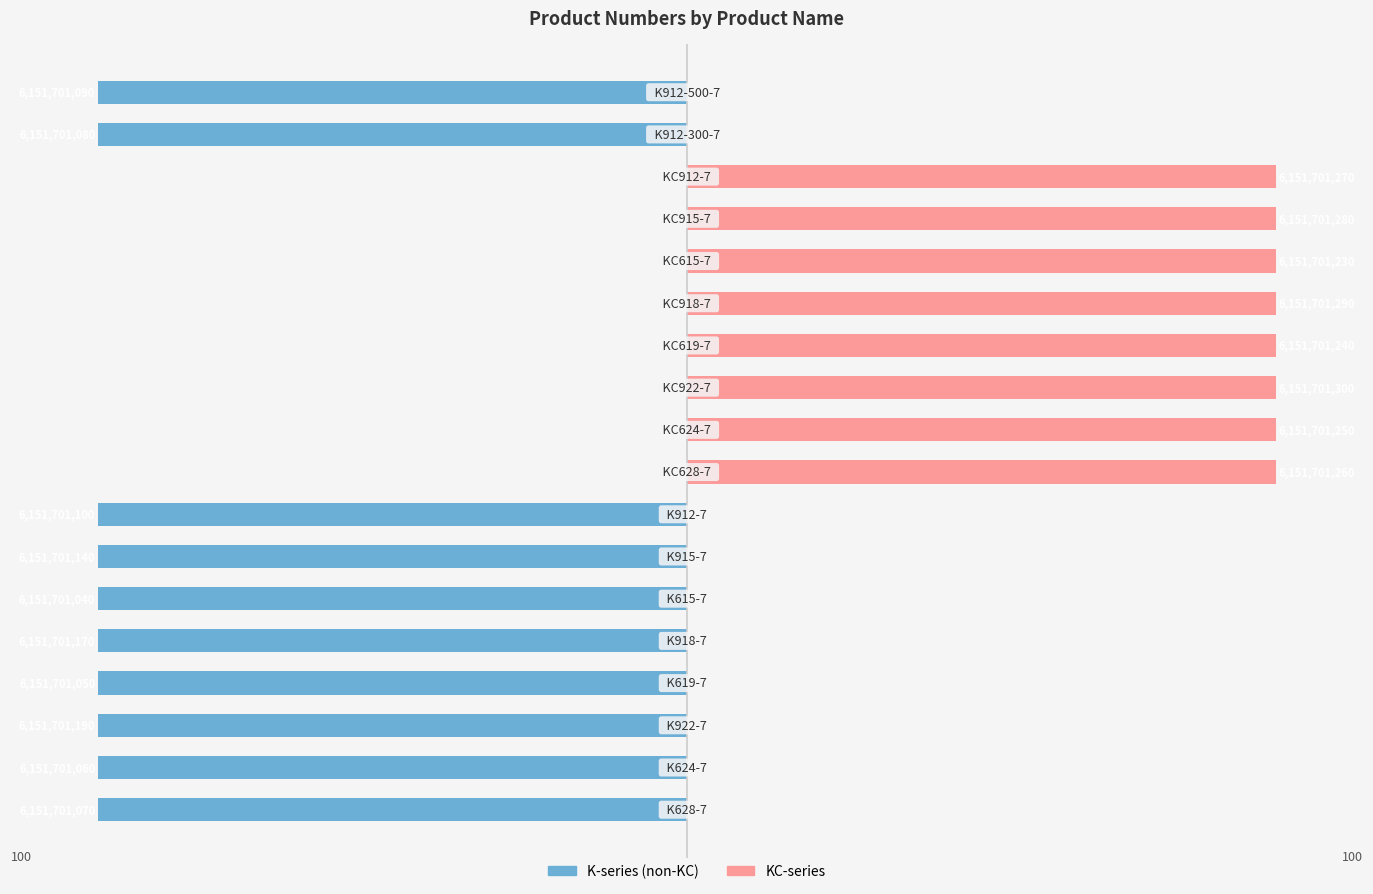

How many values in the K-series (non-KC) series exceed -99?

8